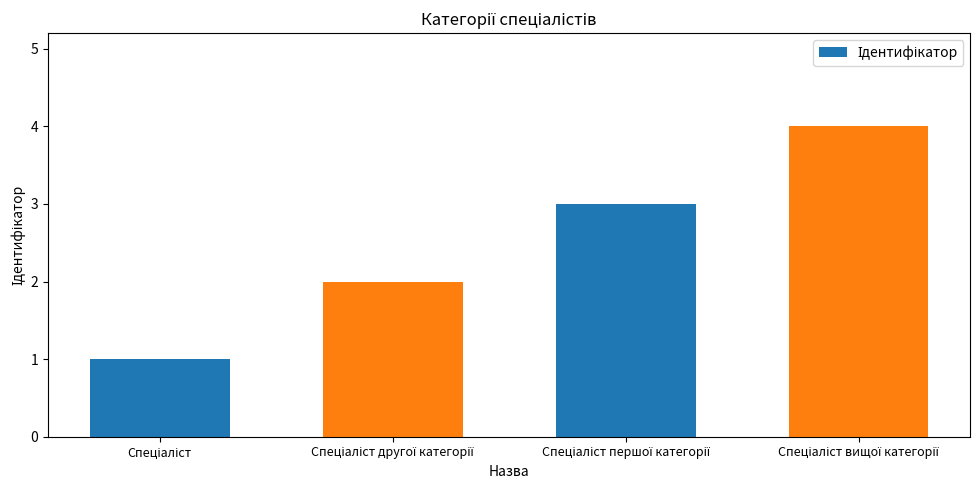

Reading right to left, what are all the values shown in this chart?

Спеціаліст вищої категорії=4	Спеціаліст першої категорії=3	Спеціаліст другої категорії=2	Спеціаліст=1